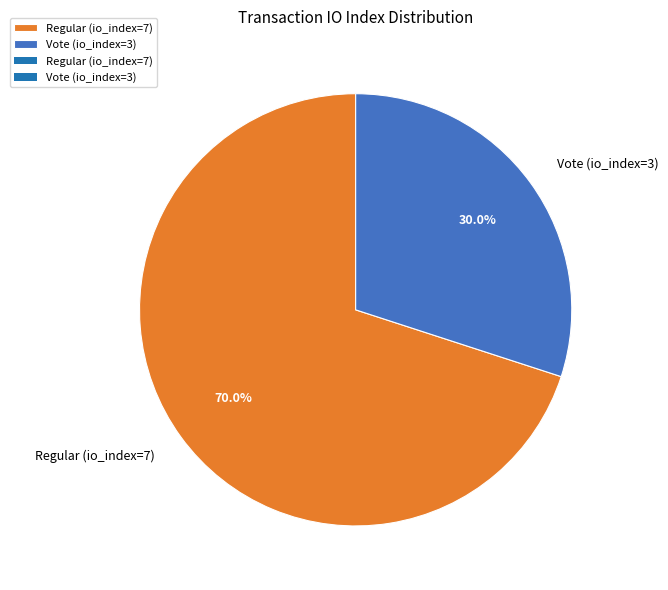

What is the largest slice in the pie chart?

Regular (io_index=7)